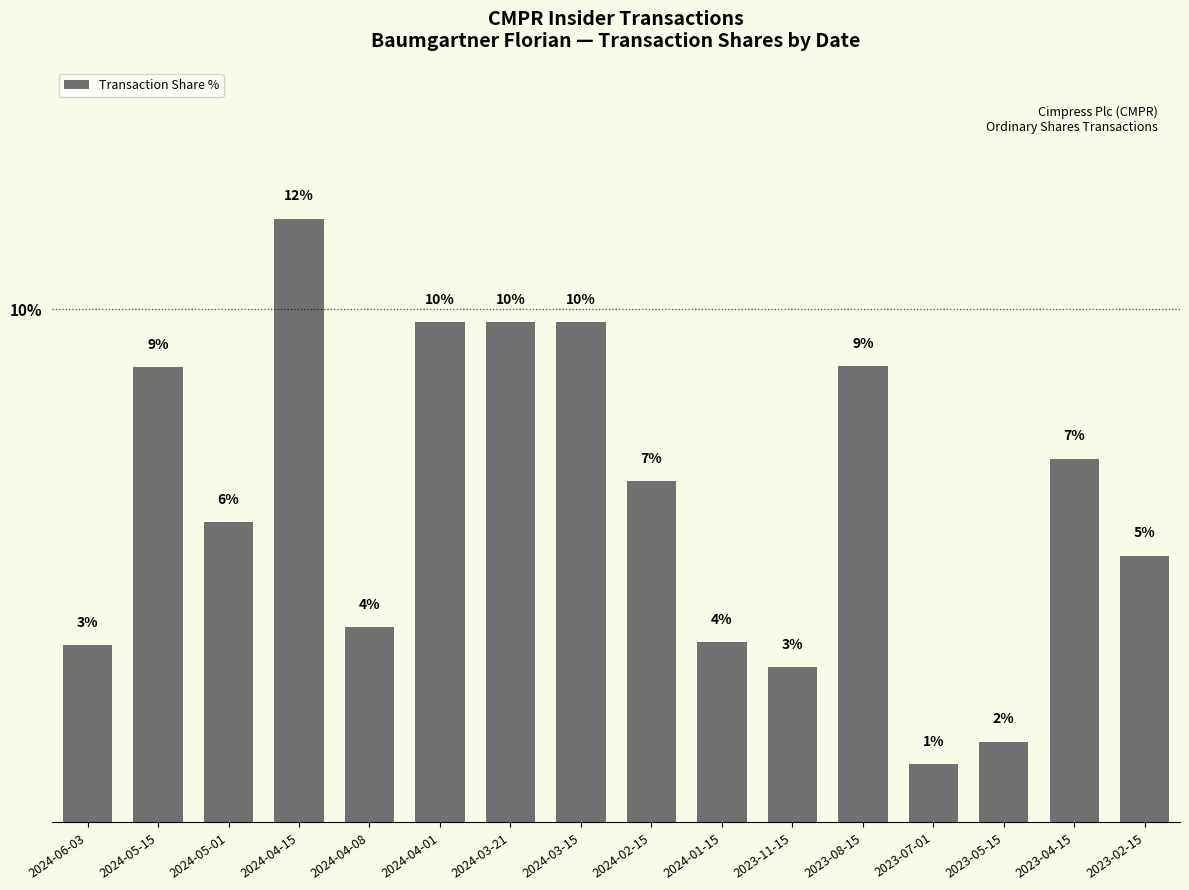

Reading left to right, extract all data points from this chart.

3.5	8.9	5.8	11.8	3.8	9.7	9.7	9.7	6.6	3.5	3.0	8.9	1.1	1.6	7.1	5.2